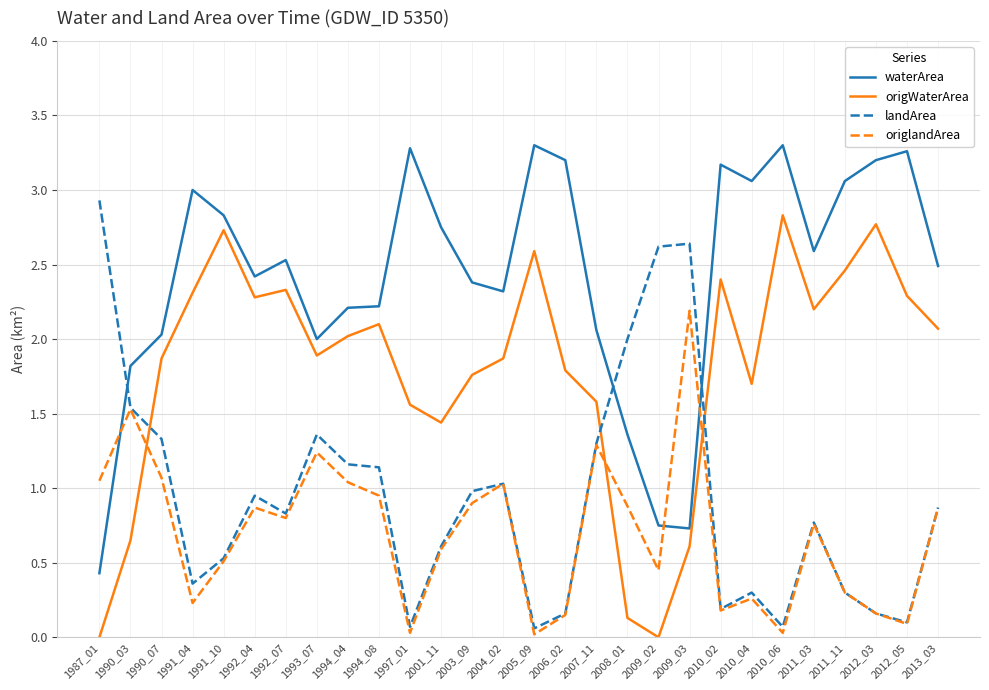

Count the number of data series in this chart.

4